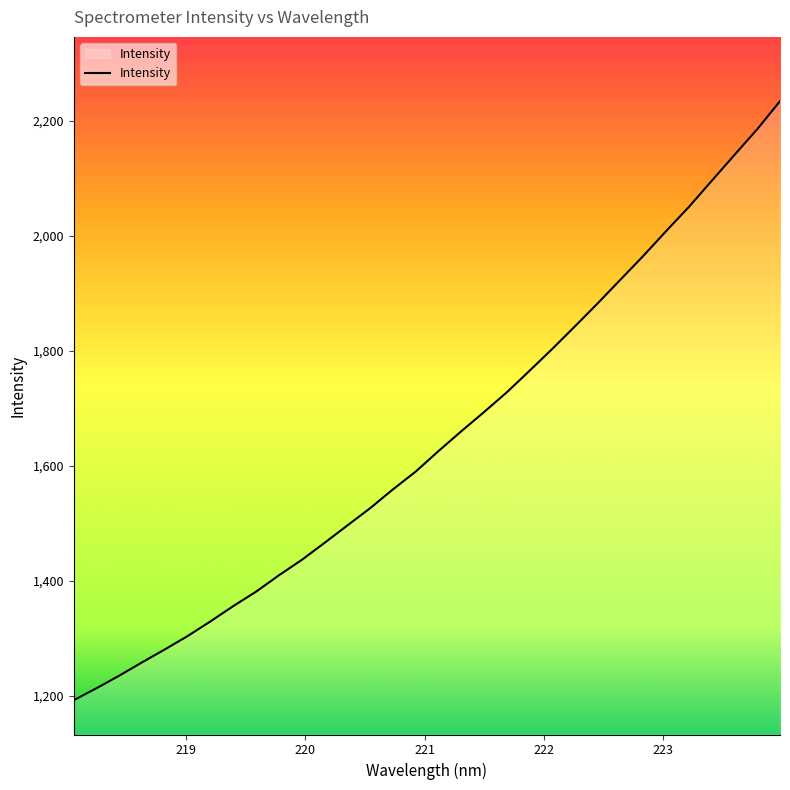

How many lines are shown in the chart?

1